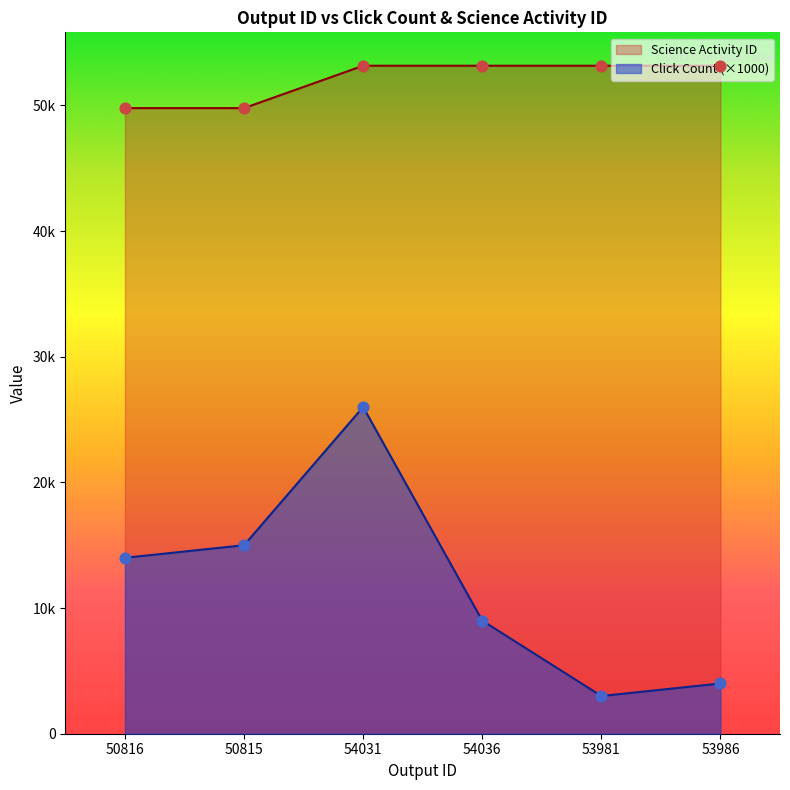

Which series reaches the maximum Y coordinate?

Science Activity ID